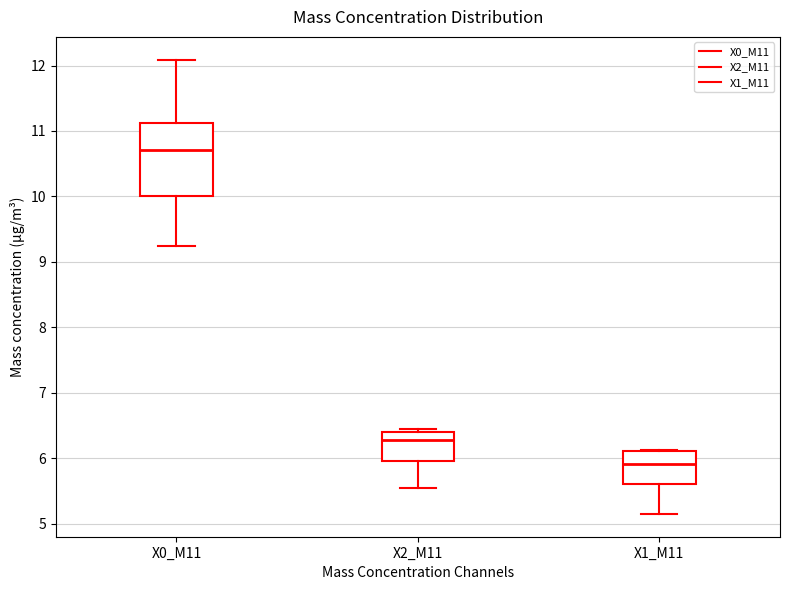

Which box's median line is the highest?

X0_M11